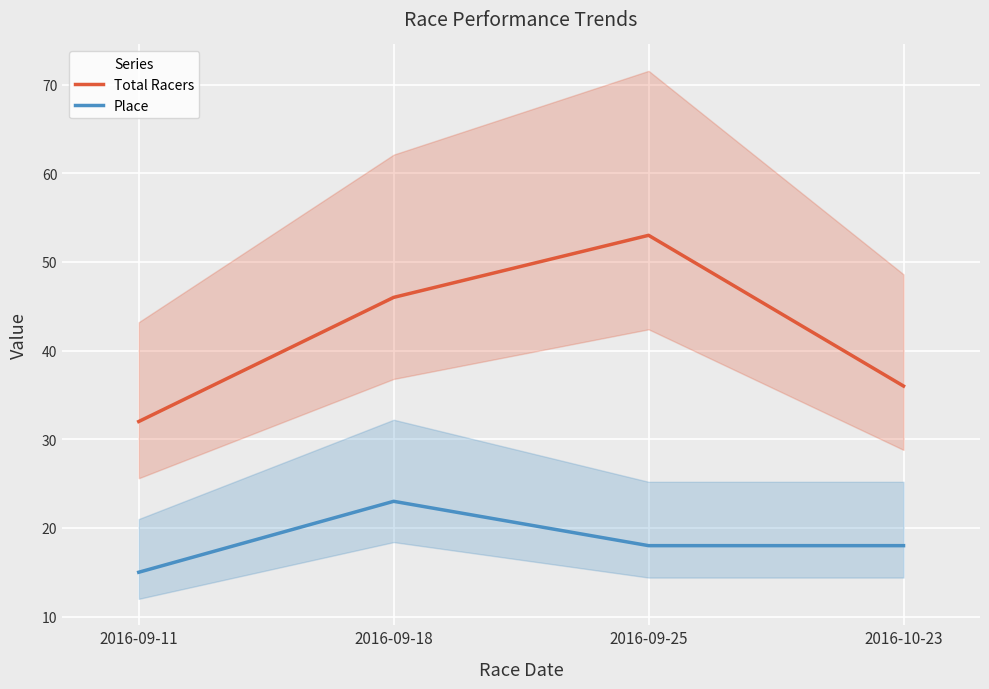

What is the label of the 4th point from the right?

2016-09-11